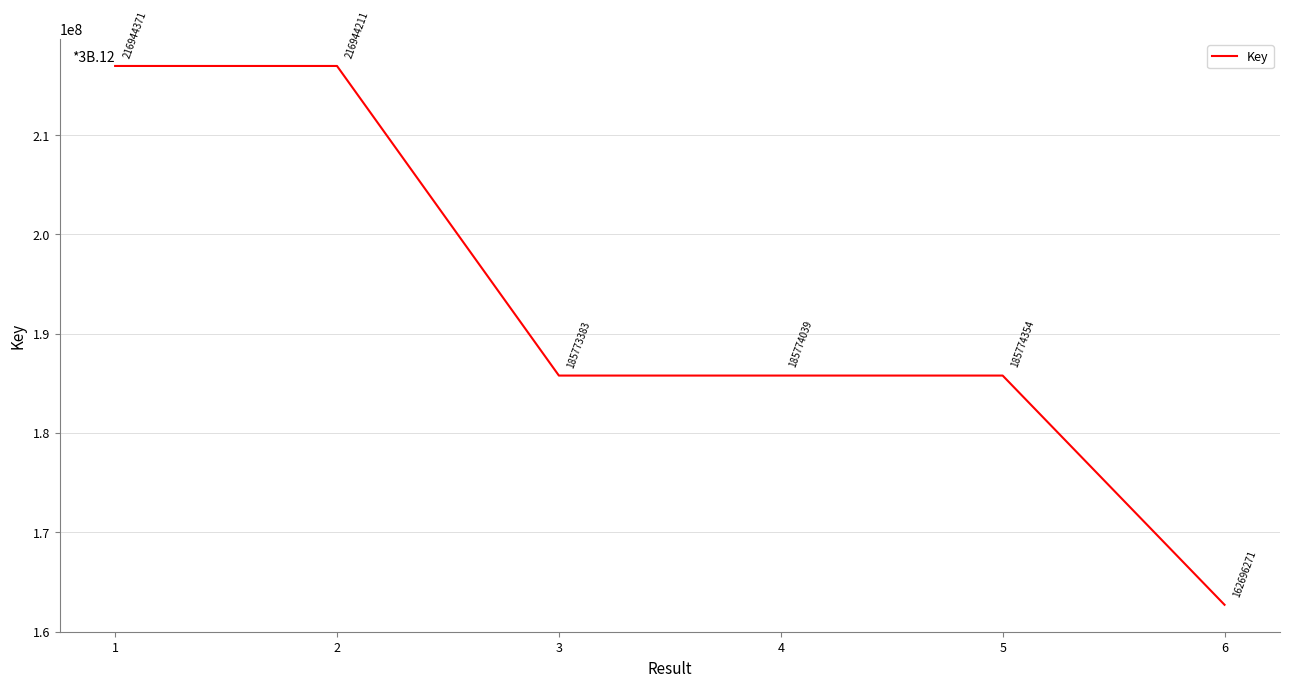

Which category has the lowest value across all series?

6